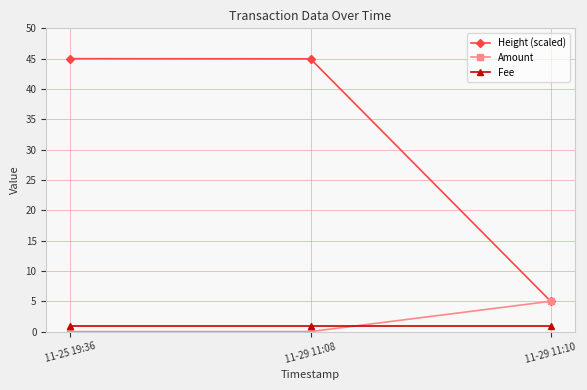

Rank the series at 11-29 11:08 from lowest to highest value.

Amount, Fee, Height (scaled)